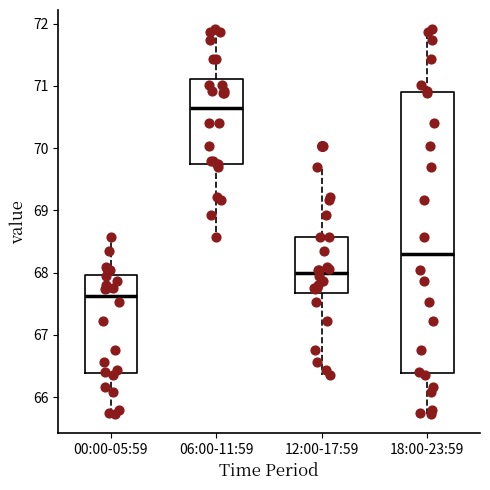

Where is the lower edge of the box for 18:00-23:59 on the y-axis? The values are not printed on the chart, so give them approximately, as read against the axis.

66.4